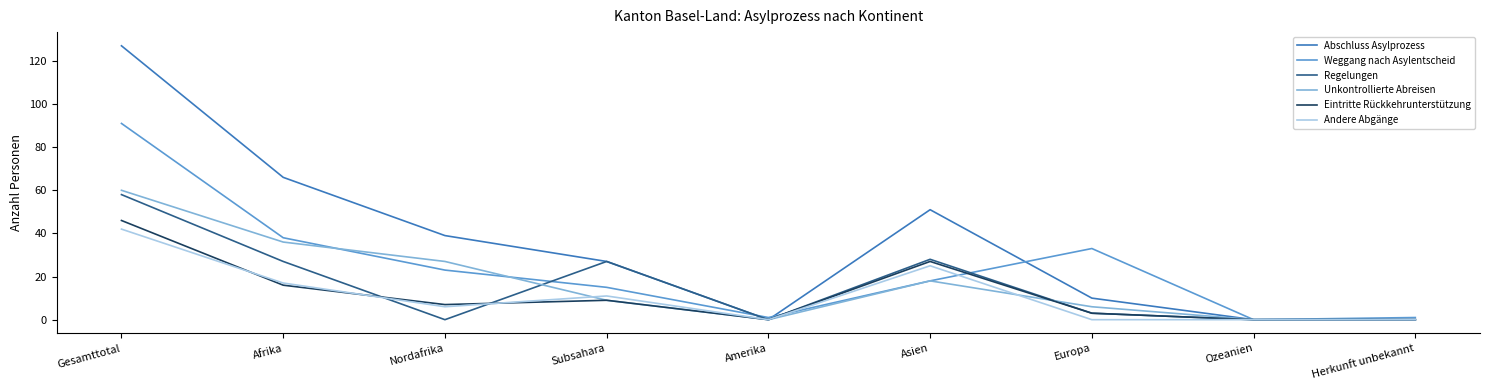

The value of Regelungen at Ozeanien is 29. True or false?

False